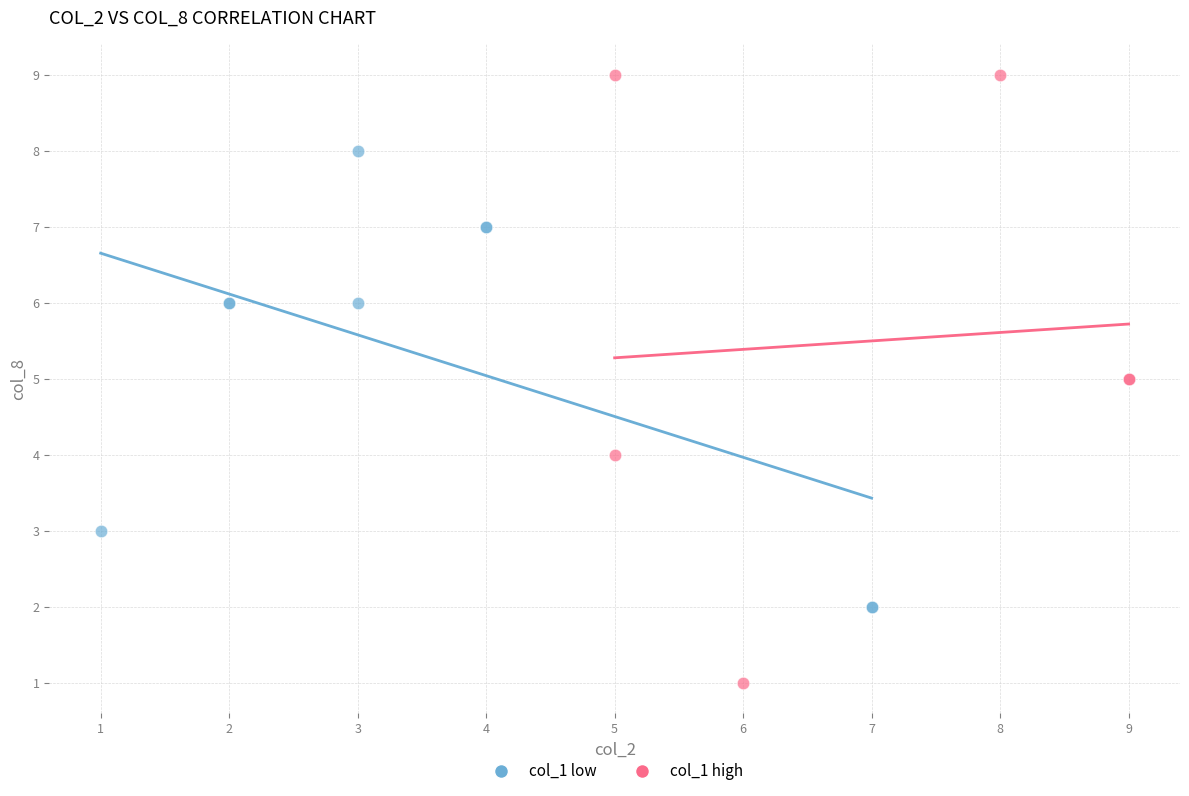

Which series contains the lowest Y value?

col_1 high